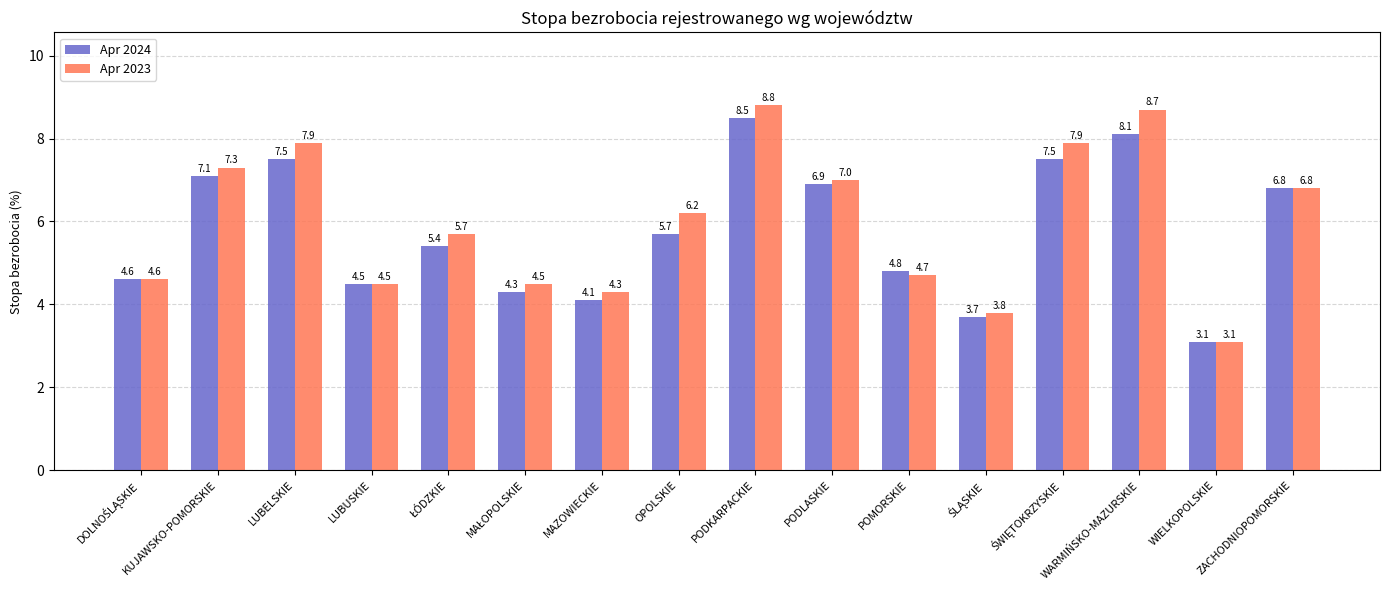

True or false: Apr 2024 has a value of 12.0 at PODKARPACKIE.

False